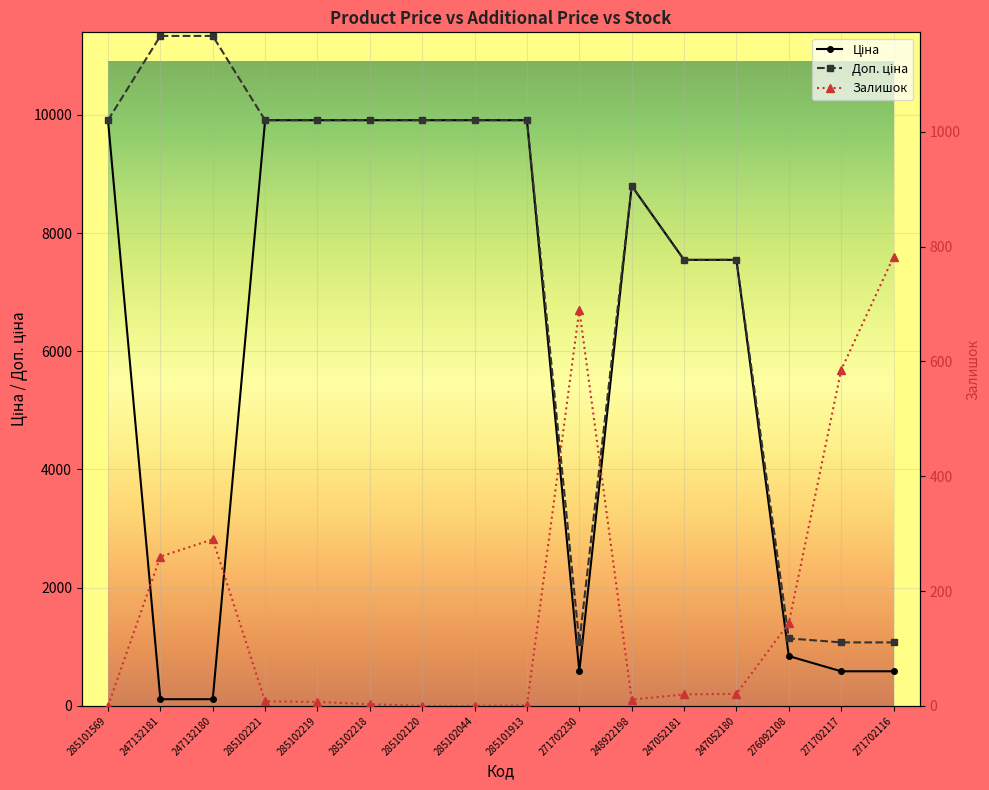

True or false: Ціна has a value of 4598.1 at 285102044.

False